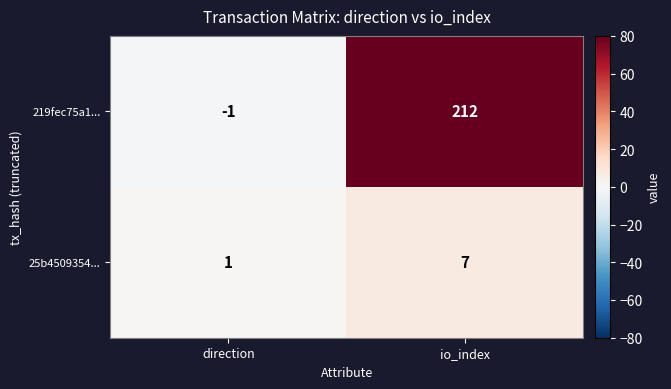

What is the minimum value shown in the chart?

-1